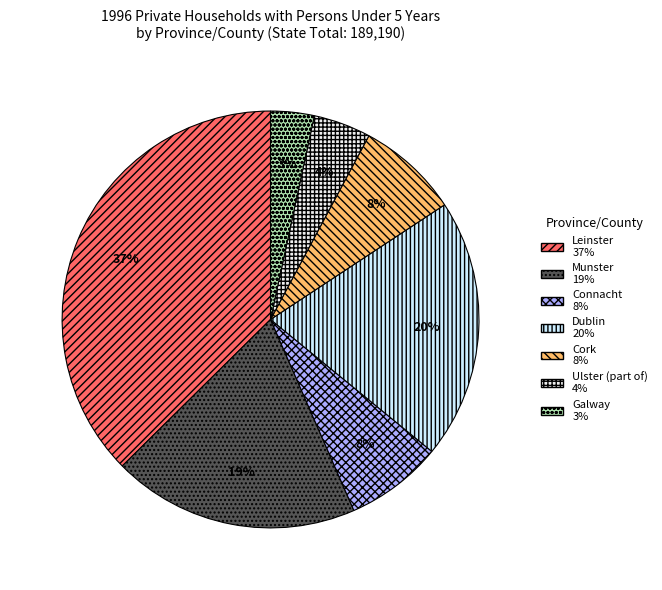

Which has a higher value, Galway or Cork?

Cork